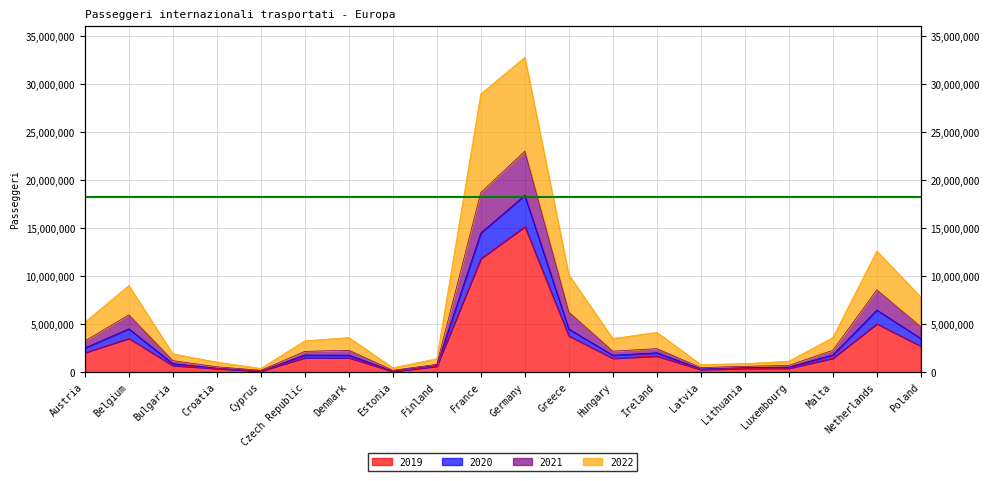

What is the label of the 8th point from the left?

Estonia